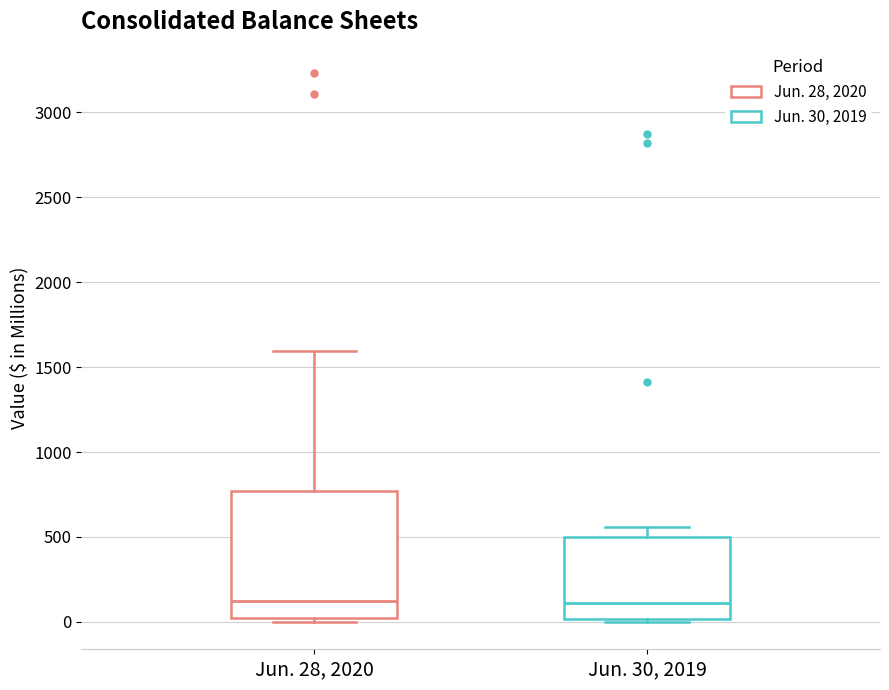

Reading left to right, read every box against the y-axis: the position of its median line, the range the box covers, and the ends of its whiskers. The values are not printed on the chart, so give them approximately, as read against the axis.

Jun. 28, 2020: median 100, box 0 to 750, whiskers 0 (just below the box's lower edge) to 1600
Jun. 30, 2019: median 100, box 0 to 500, whiskers 0 (just below the box's lower edge) to 550